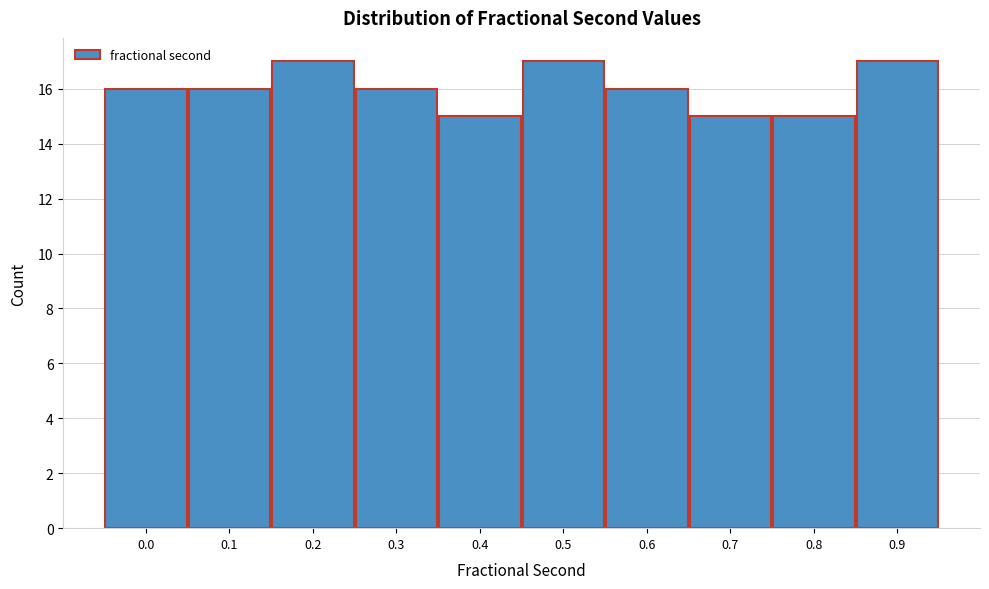

Reading right to left, transcribe all the data shown in this chart.

0.9=17	0.8=15	0.7=15	0.6=16	0.5=17	0.4=15	0.3=16	0.2=17	0.1=16	0.0=16